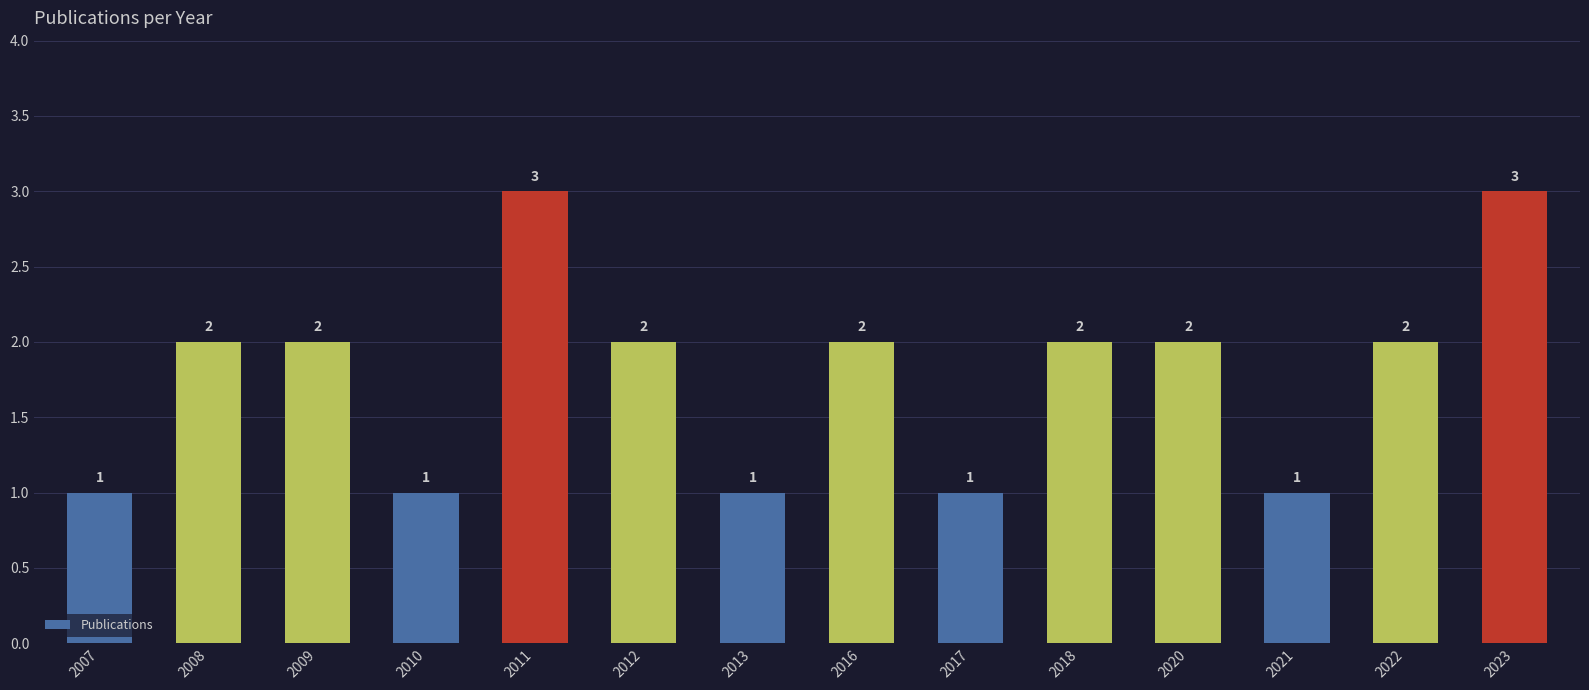

Reading right to left, what are all the values shown in this chart?

3	2	1	2	2	1	2	1	2	3	1	2	2	1